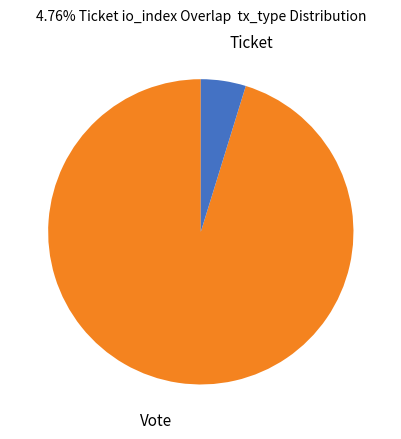

Does any single category account for the majority?

Yes